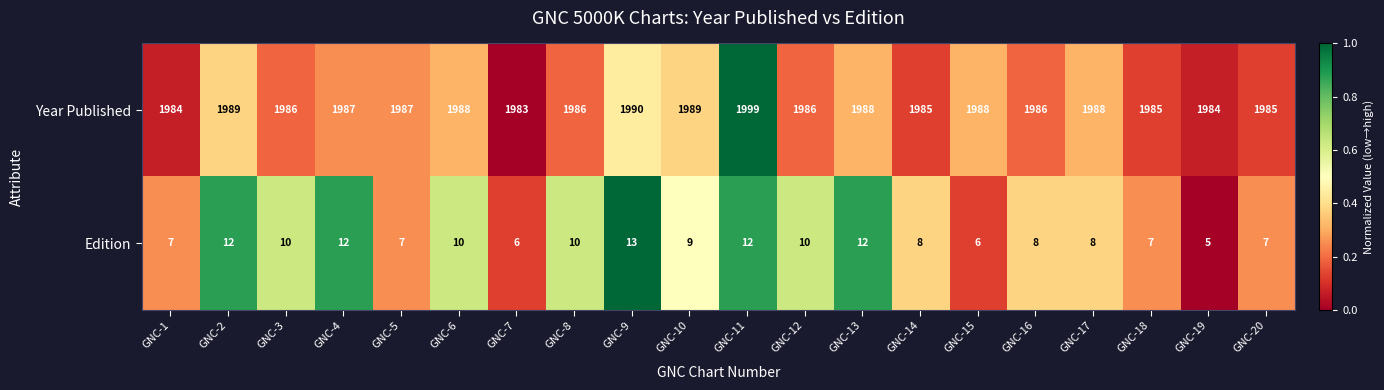

Is the value of Year Published at GNC-12 greater than the value of Edition at GNC-8?

Yes